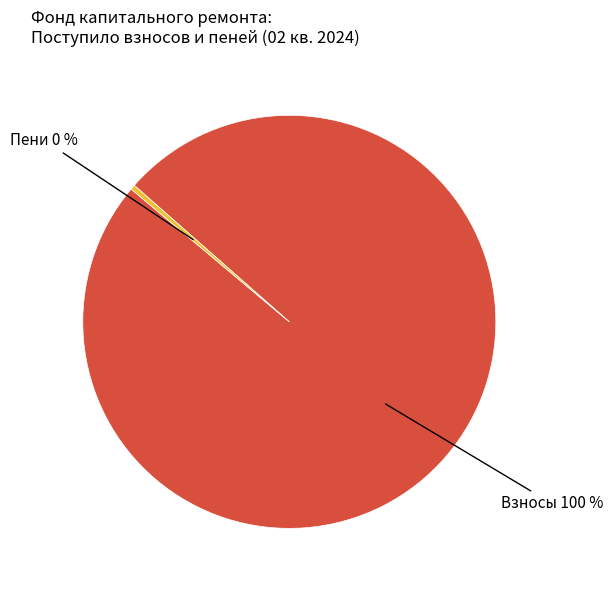

To the nearest percent, what is the average slice percentage?

50%